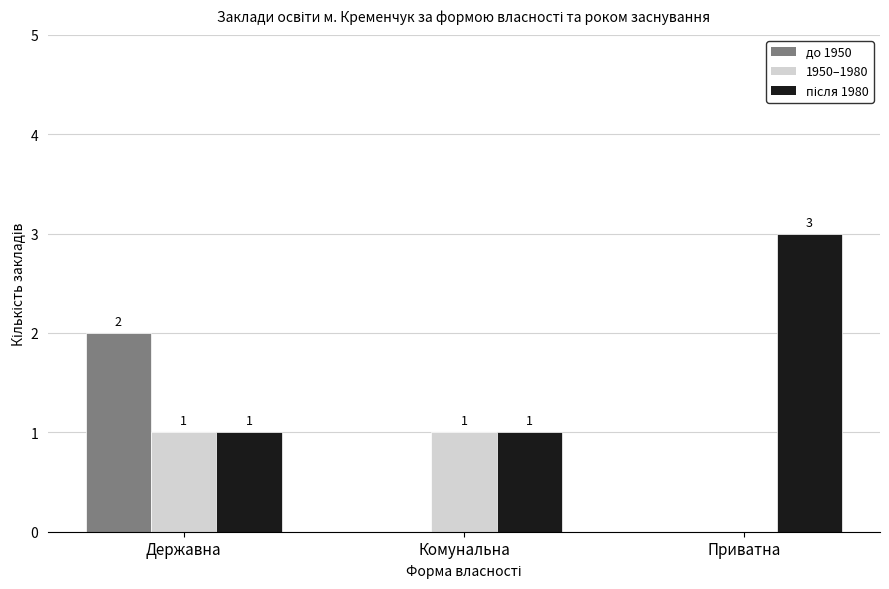

Which label corresponds to the largest value in the chart?

Приватна